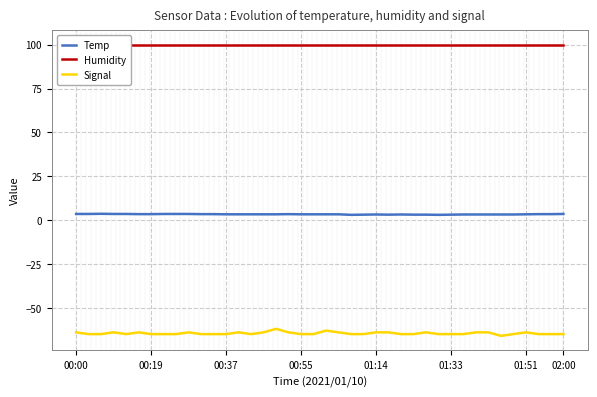

At how many categories does at least one series exceed -48?

40